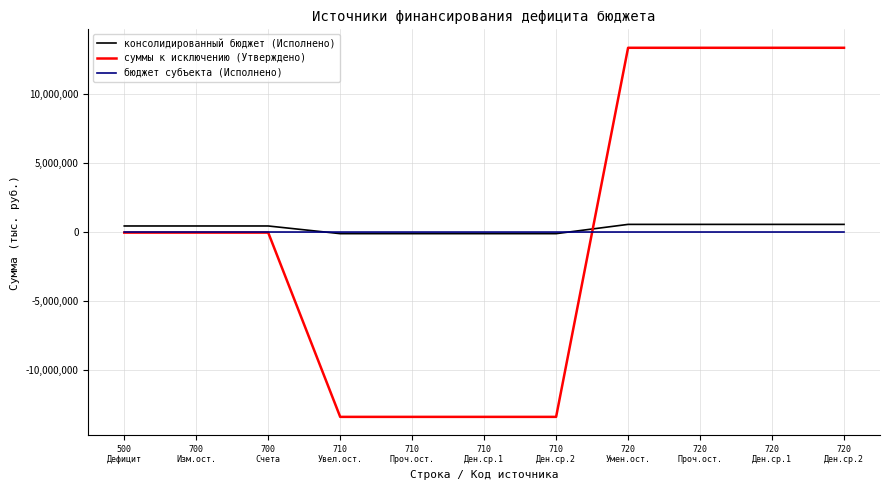

Which series has the largest range (max minus min)?

суммы к исключению (Утверждено)